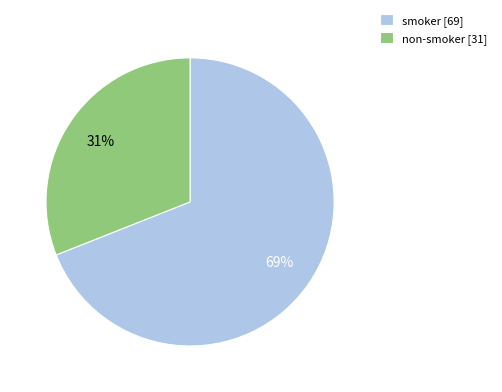

The smoker slice represents 69% of the pie. True or false?

True